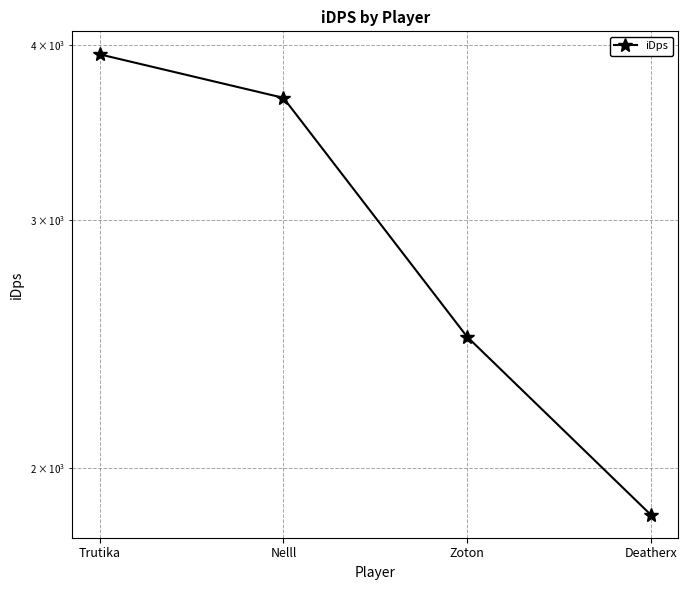

Reading left to right, transcribe all the data shown in this chart.

3937.1	3666.3	2479.4	1852.7